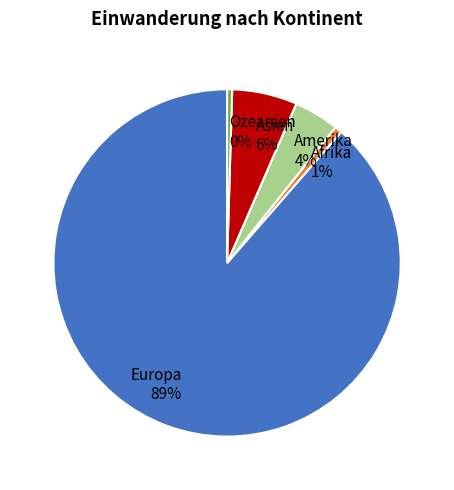

To the nearest percent, what is the average slice percentage?

20%